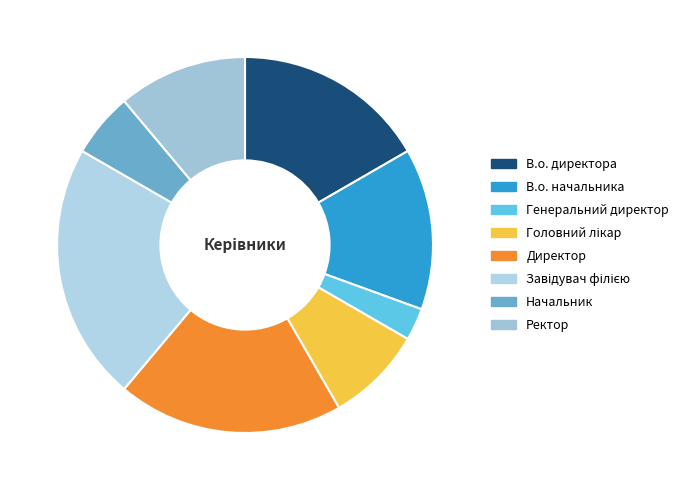

How many segments does this pie chart have?

8